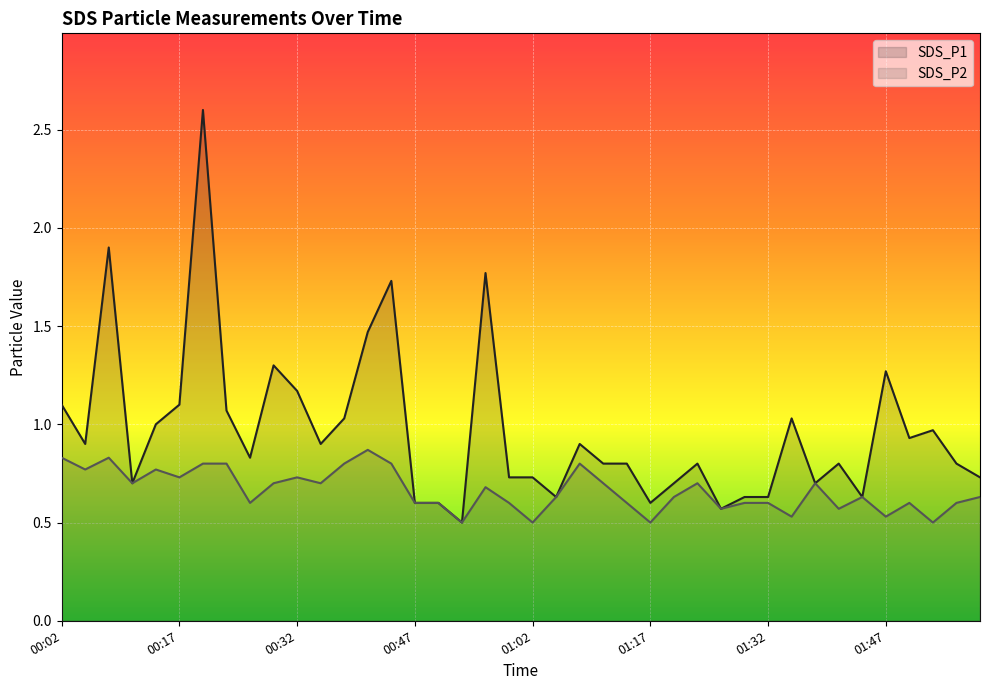

At 00:41, list the series in order from smallest to largest.

SDS_P2, SDS_P1